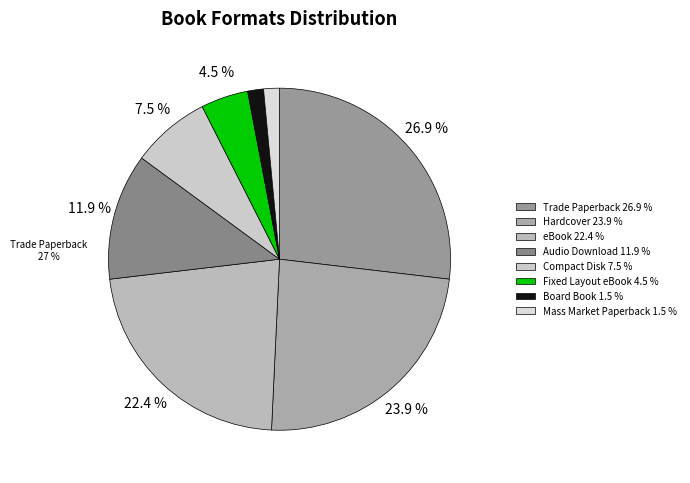

Rank the categories by value from lowest to highest.

Board Book, Mass Market Paperback, Fixed Layout eBook, Compact Disk, Audio Download, eBook, Hardcover, Trade Paperback